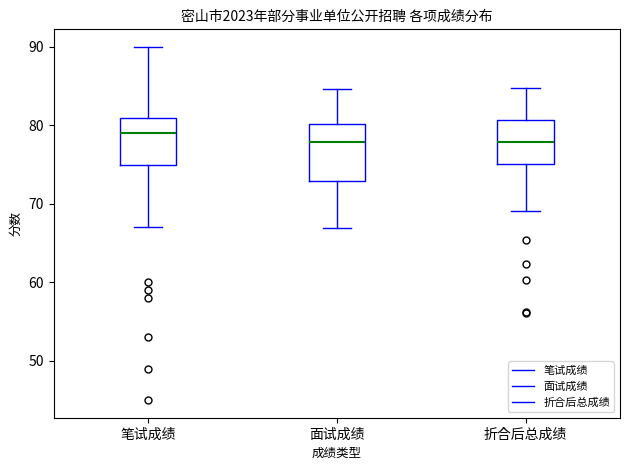

Which box's median line is the highest?

笔试成绩